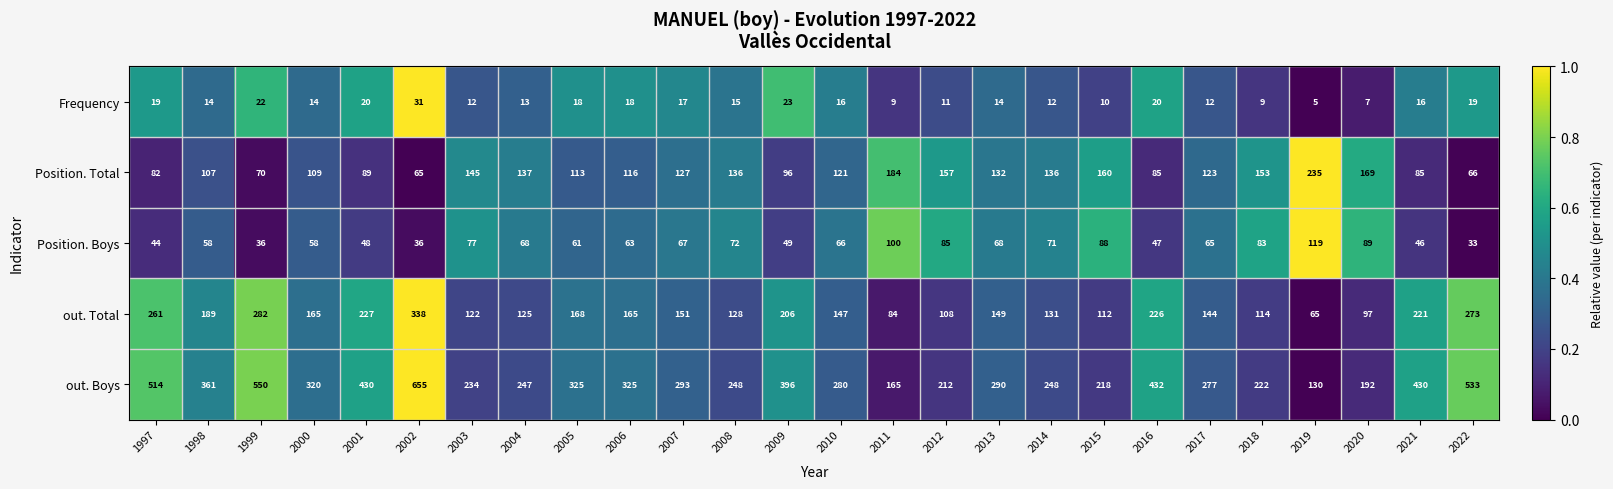

What is the difference between the maximum and minimum values in the out. Total series?

273